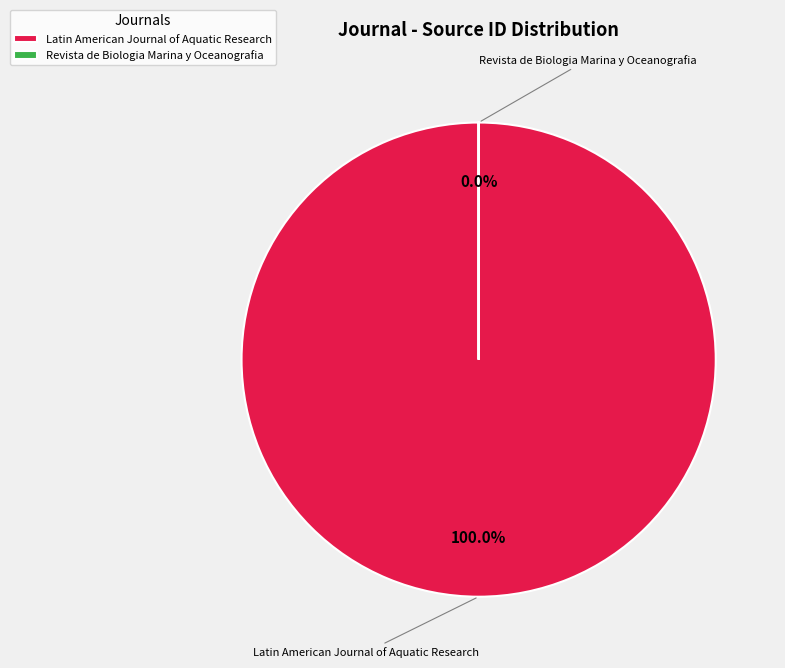

How many segments does this pie chart have?

2